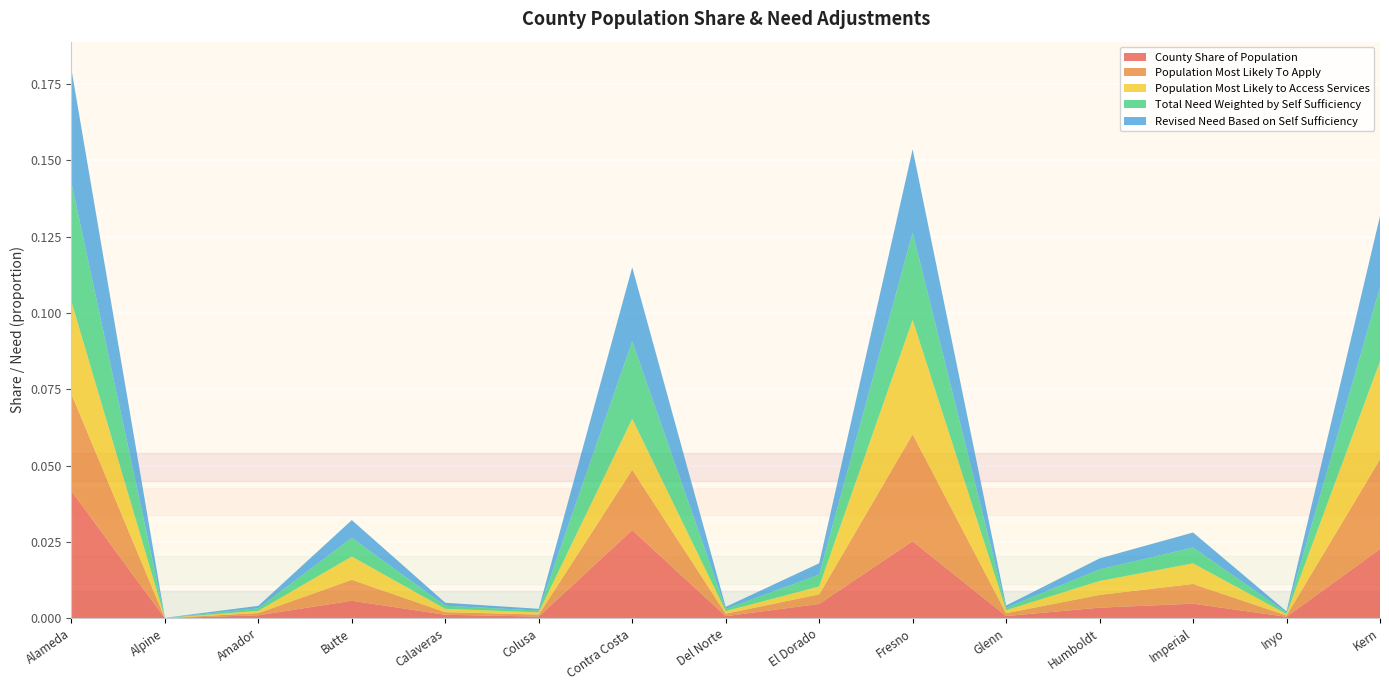

Which category has the highest value in the County Share of Population series?

Alameda